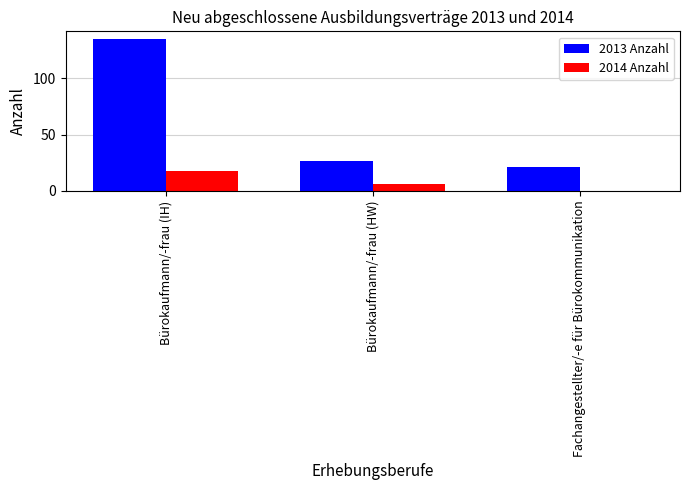

Where does the 2014 Anzahl series first go above 6?

Bürokaufmann/-frau (IH)